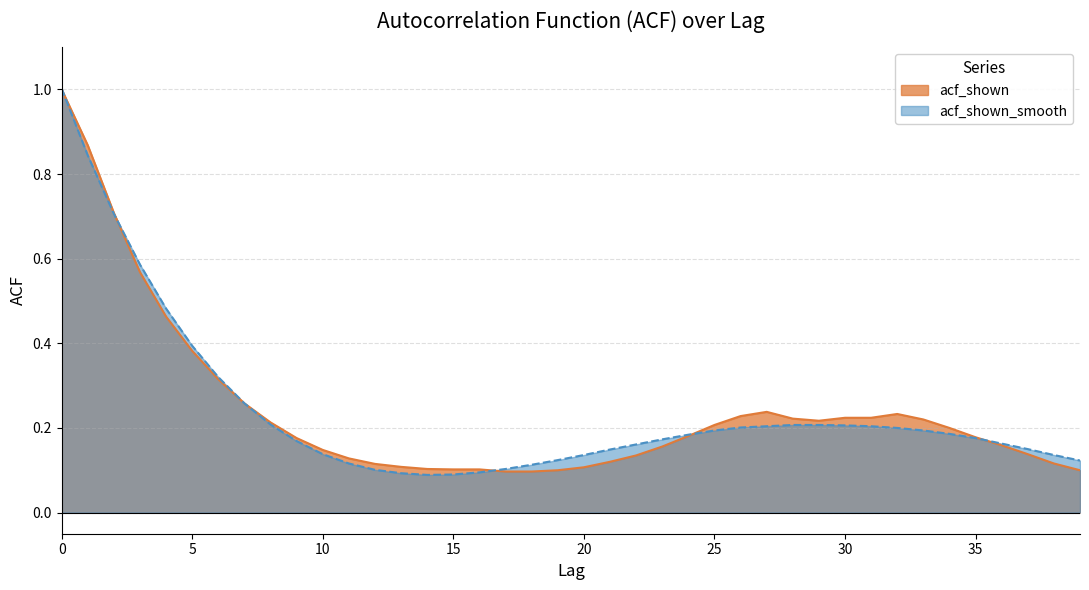

The value of acf_shown_smooth at 34 is 0.1. True or false?

False